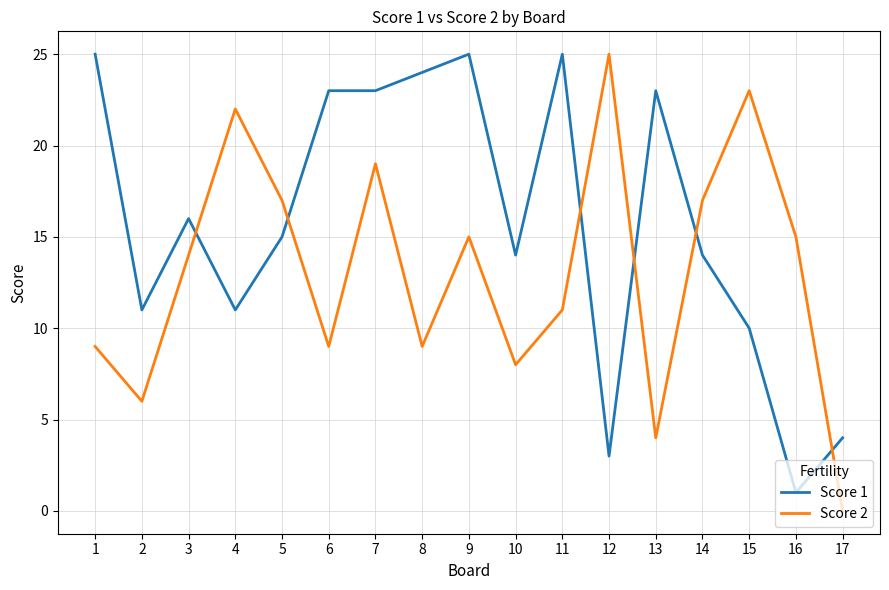

True or false: Score 2 has a value of 12 at 8.

False